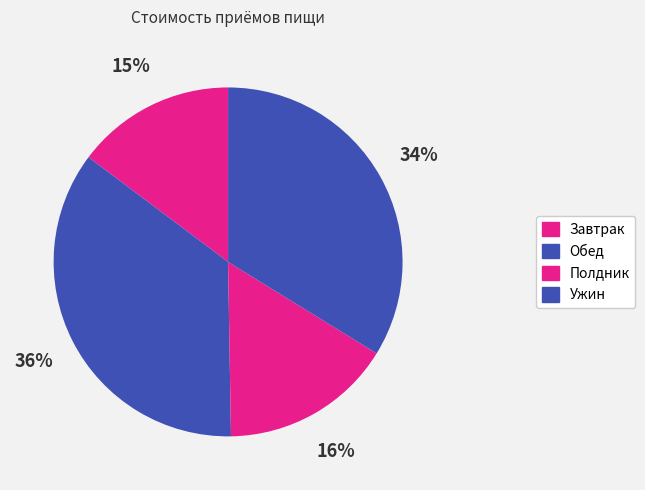

Which category has the biggest portion of the pie?

Обед